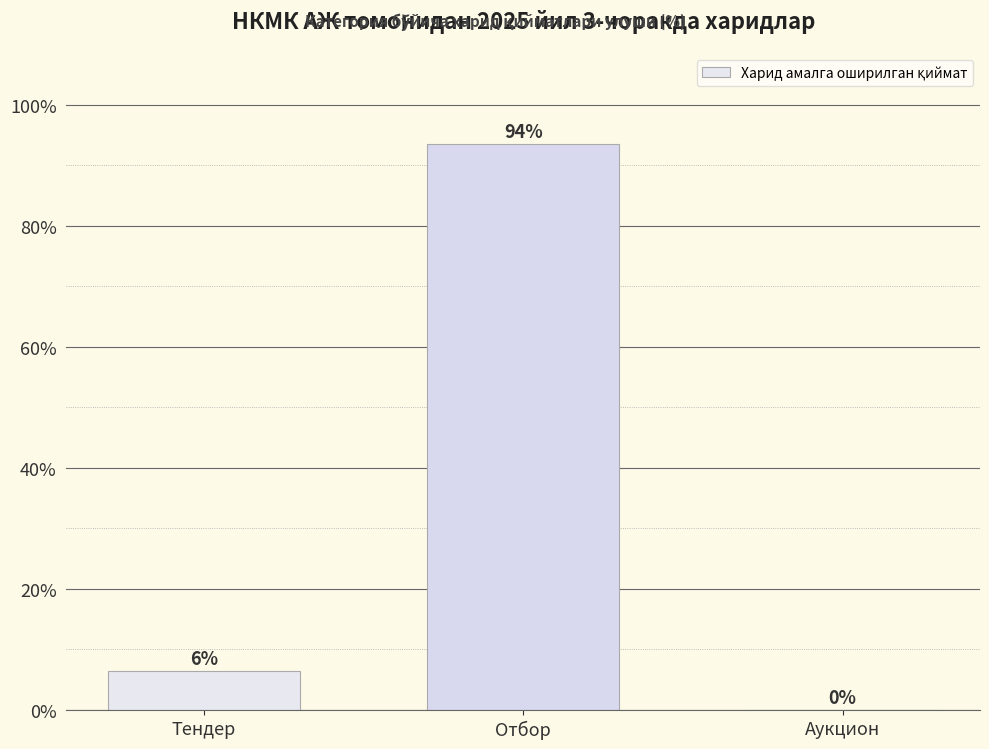

Are the bars horizontal?

No